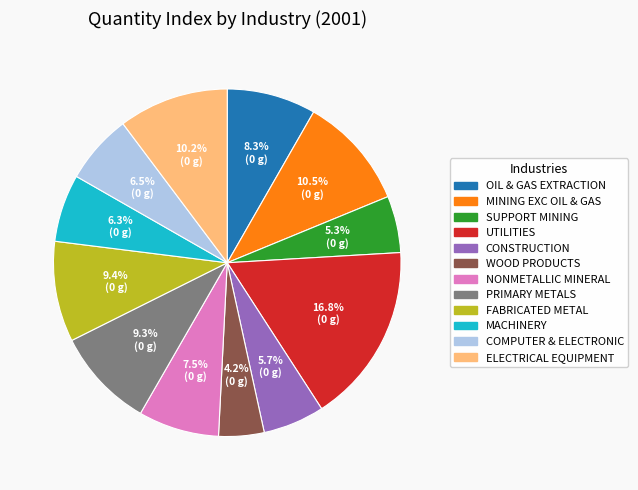

Is there a majority slice in this chart?

No